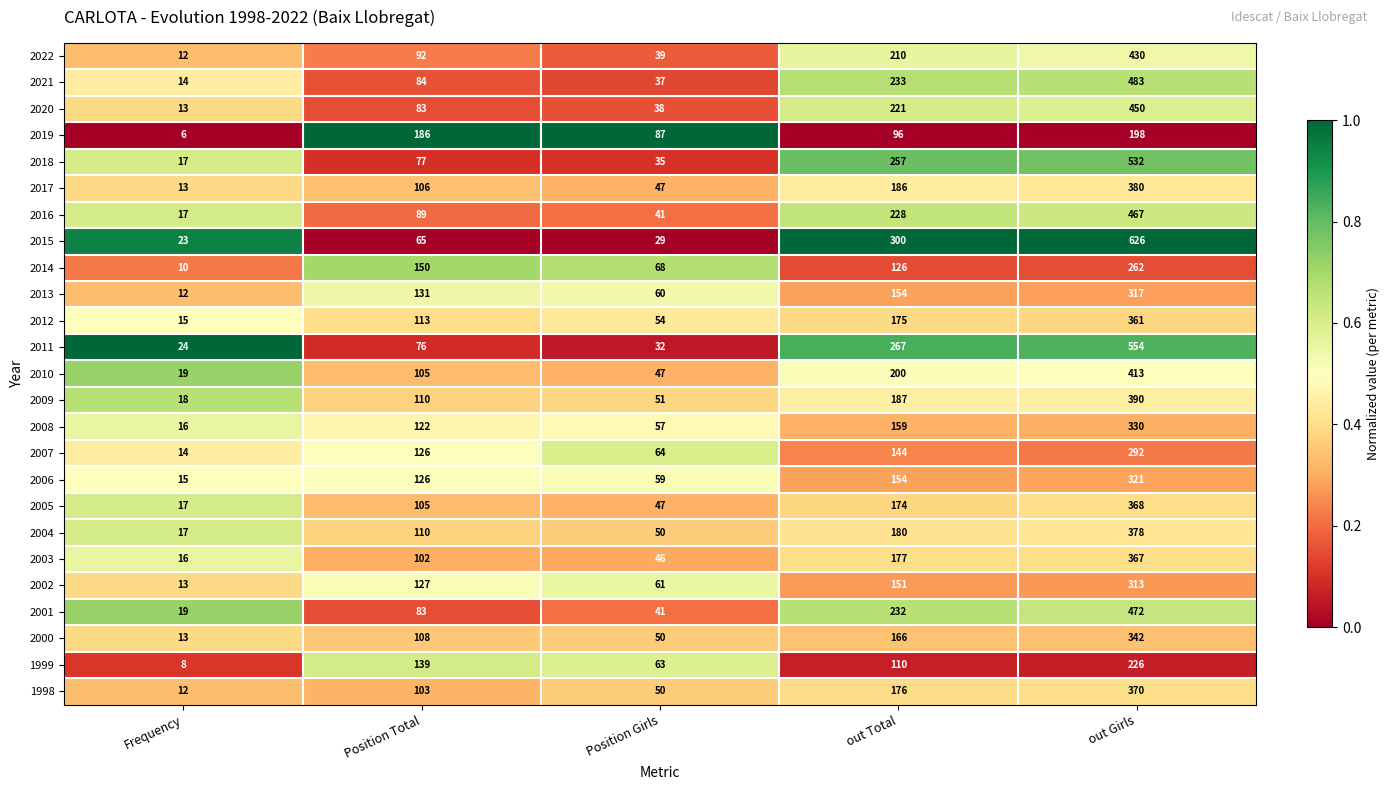

What is the average value of the 2017 series?

146